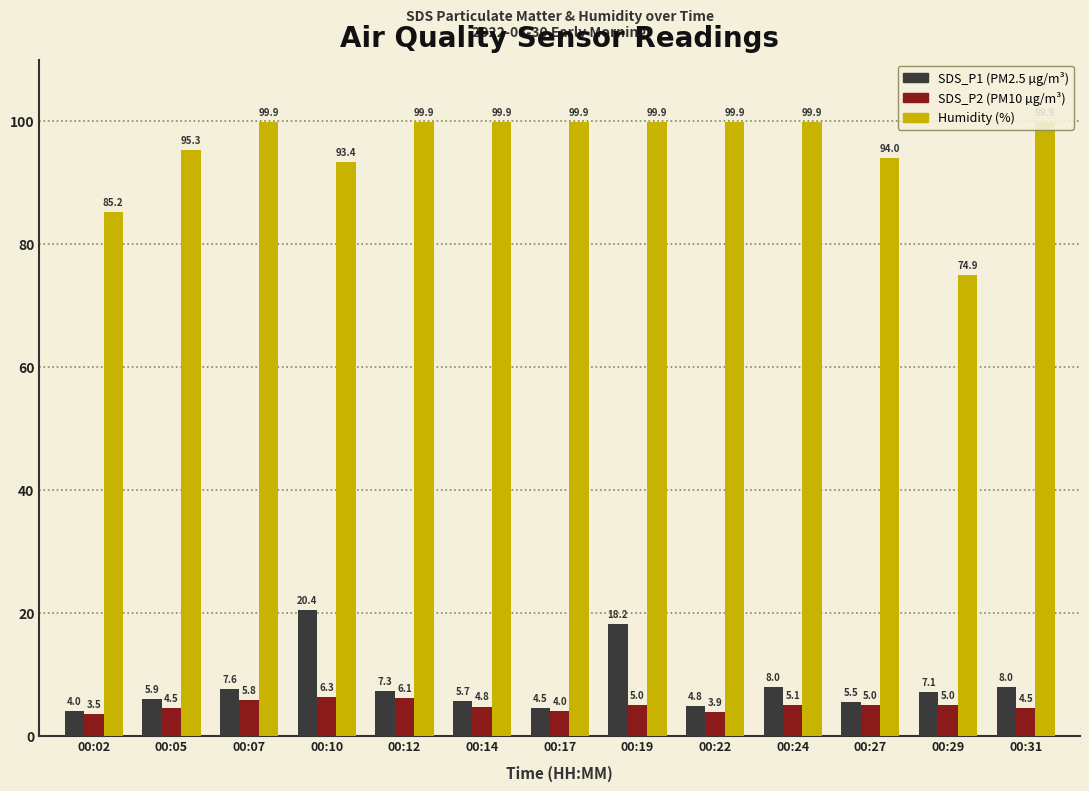

What is the sum of all Humidity values?

1242.0